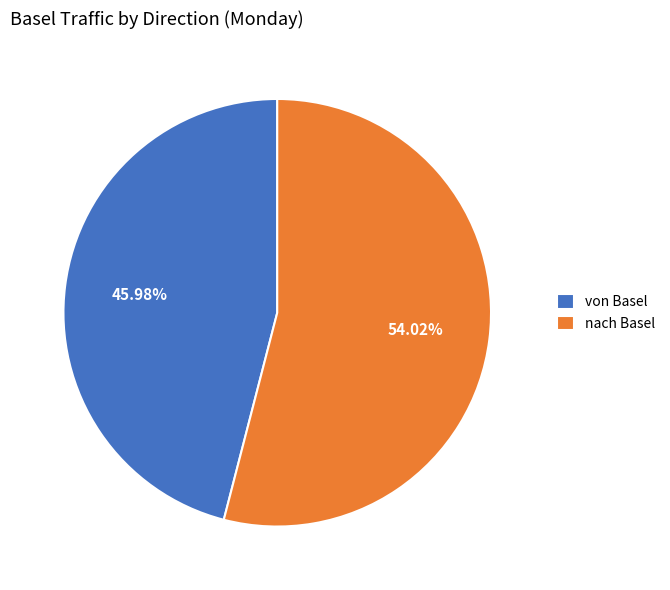

To the nearest percent, what is the difference between the largest and smallest slice percentages?

8%